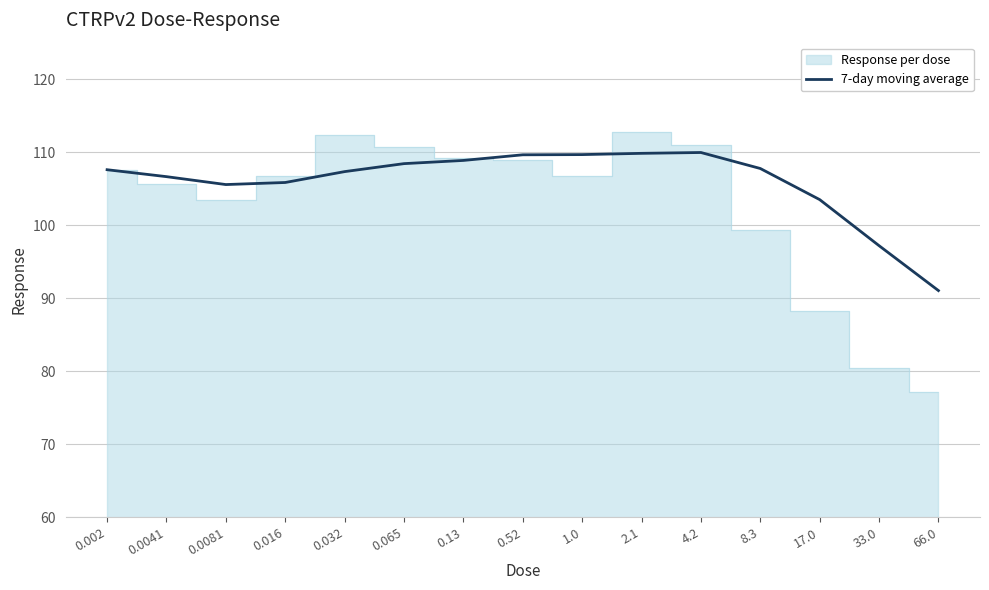

How many lines are shown in the chart?

1